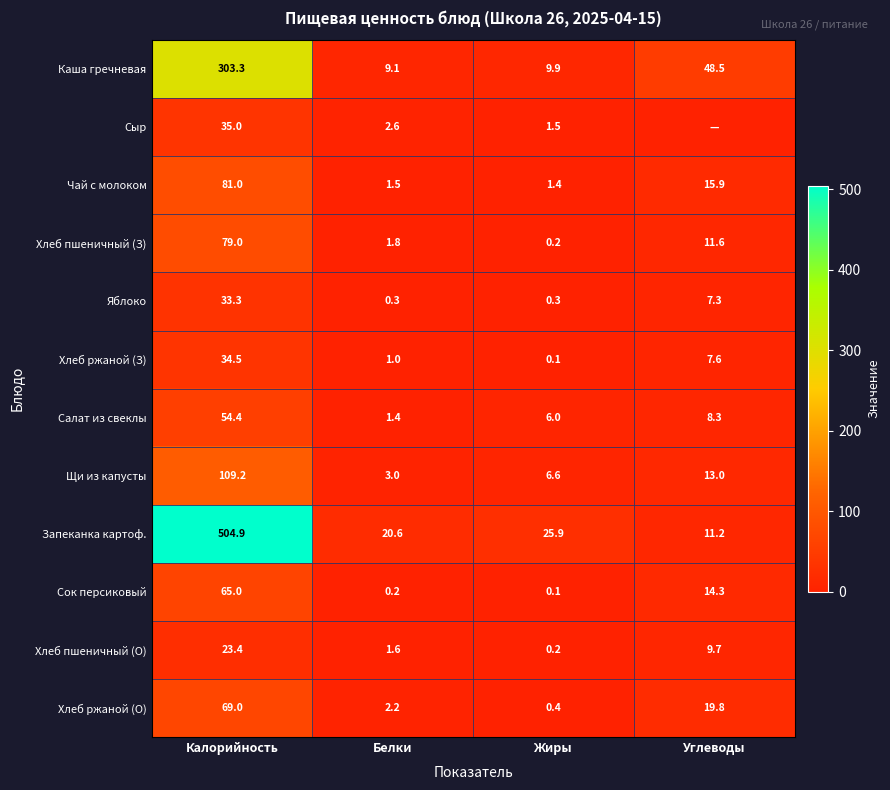

Which series changed the most between Калорийность and Жиры?

Запеканка картоф.